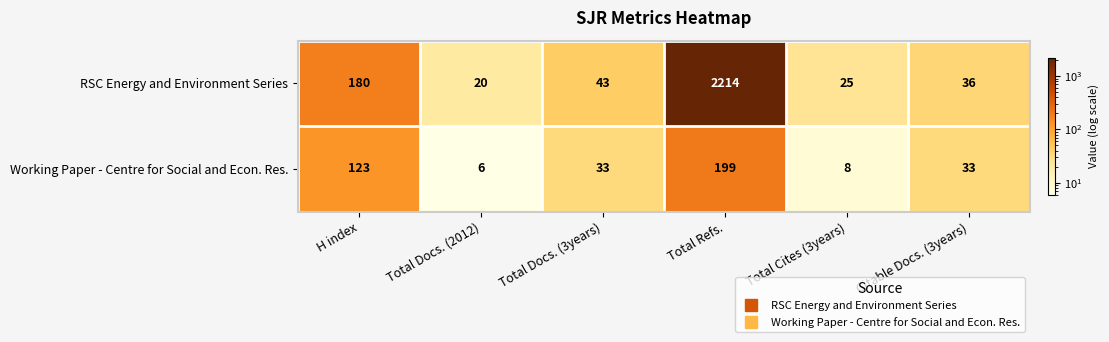

The value of RSC Energy and Environment Series at Total Cites (3years) is 25. True or false?

True